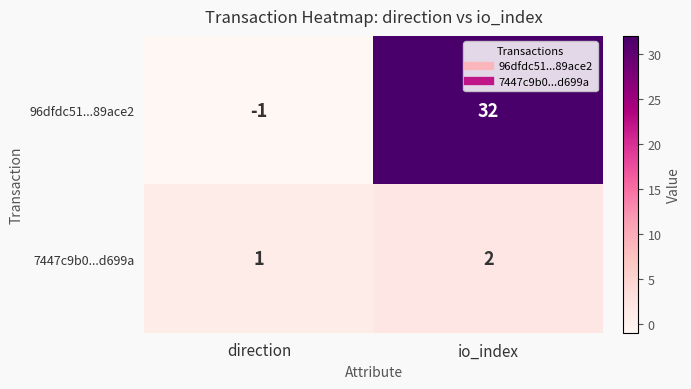

What is the difference between the 96dfdc51...89ace2 values at direction and io_index?

33